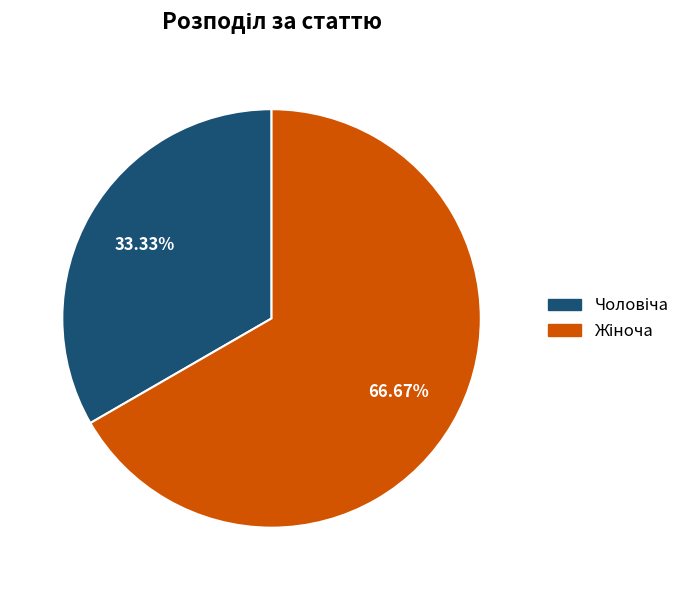

To the nearest percent, what is the difference between the largest and smallest slice percentages?

33%